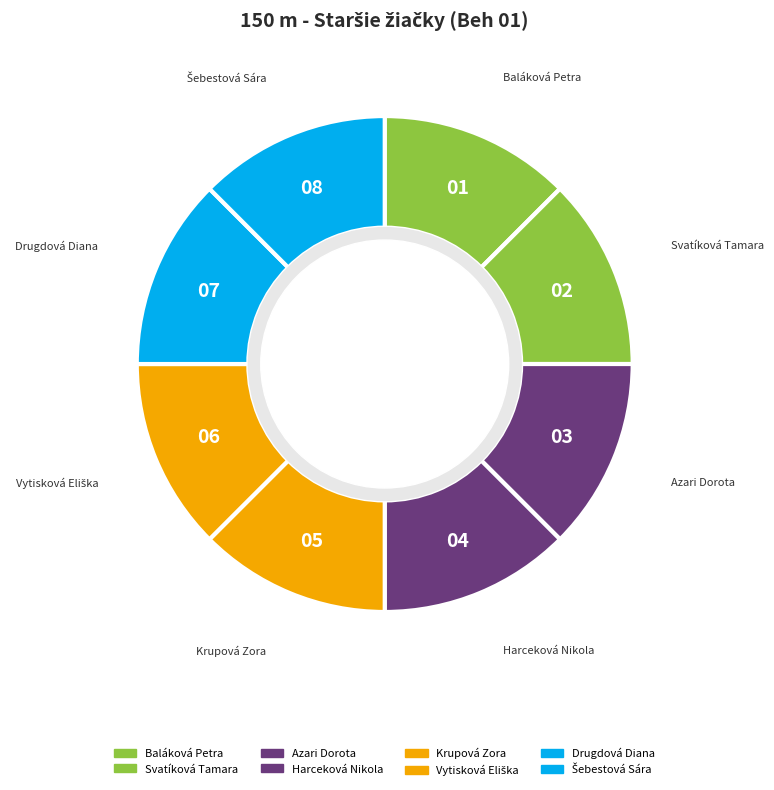

How many slices are in this pie chart?

8